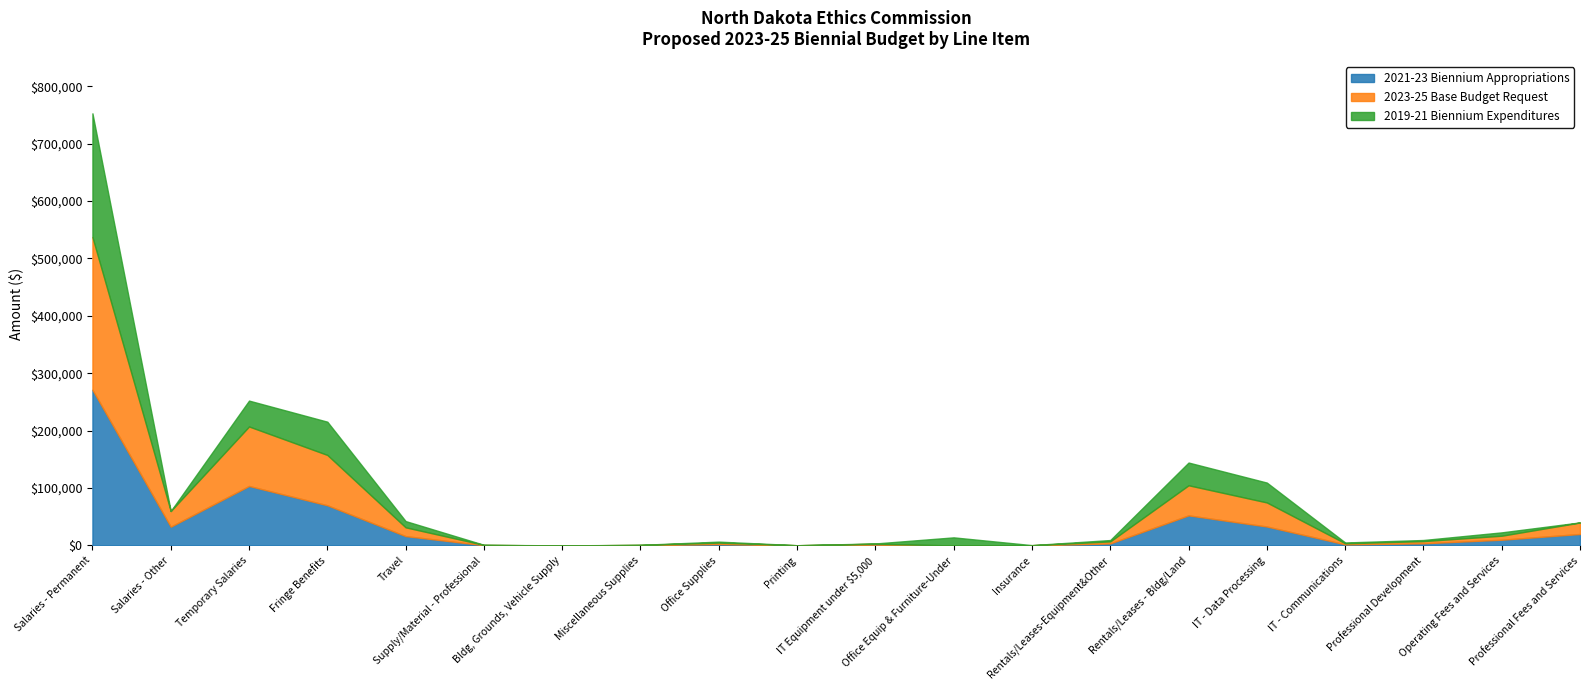

Rank the series at Professional Fees and Services from highest to lowest value.

2021-23 Biennium Appropriations, 2023-25 Base Budget Request, 2019-21 Biennium Expenditures